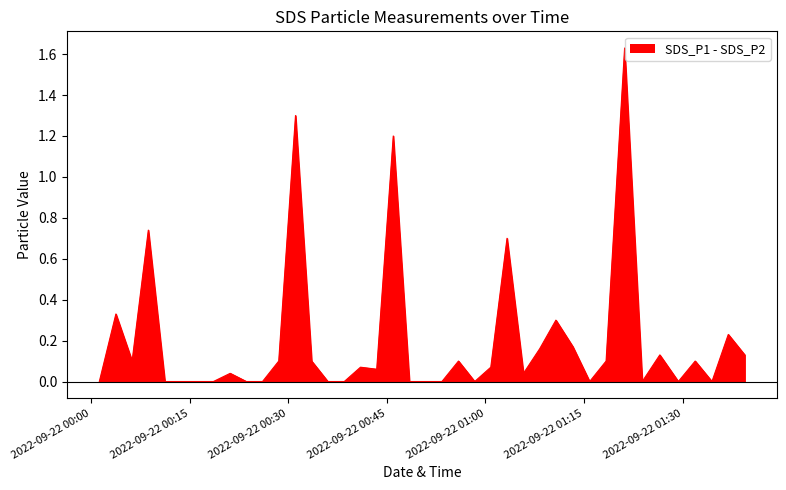

True or false: SDS_P2 has more than 2 interior local peaks.

True